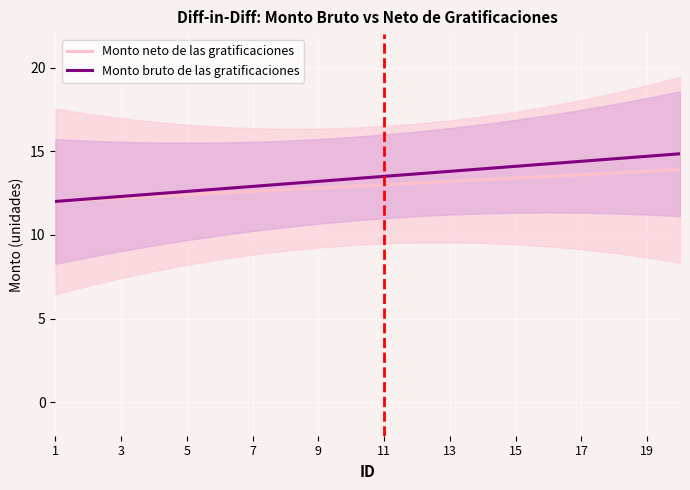

Is it true that Monto bruto de las gratificaciones equals 14.7 at 19?

True